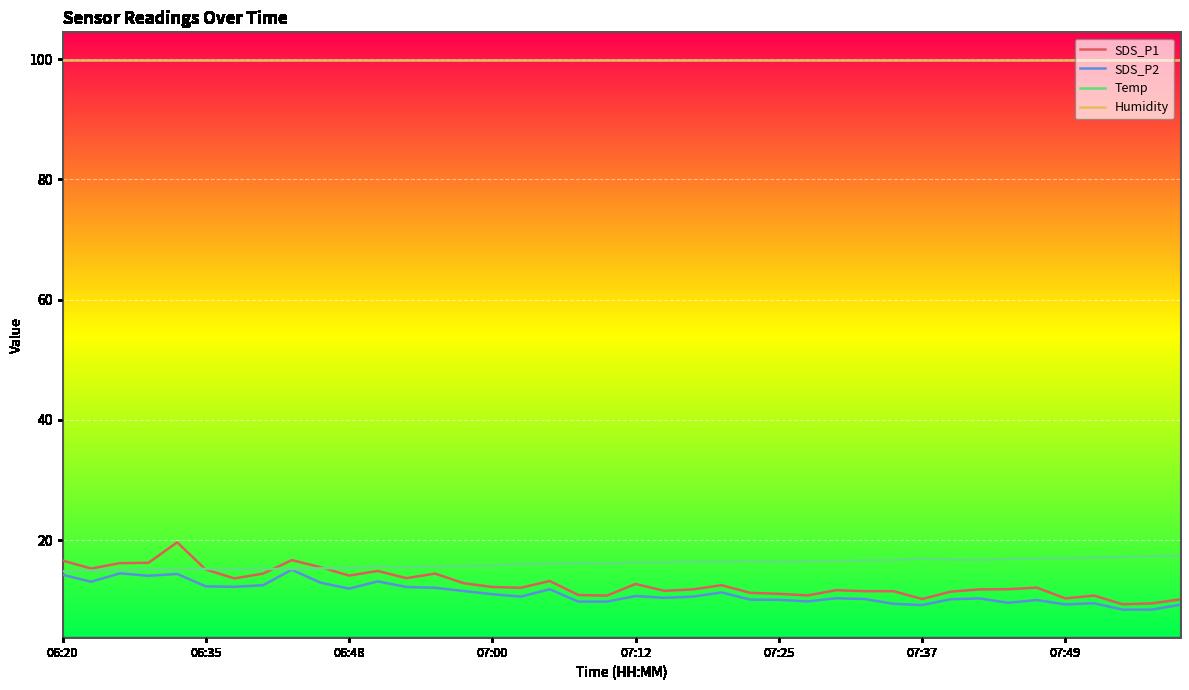

What is the minimum value shown in the chart?

8.4